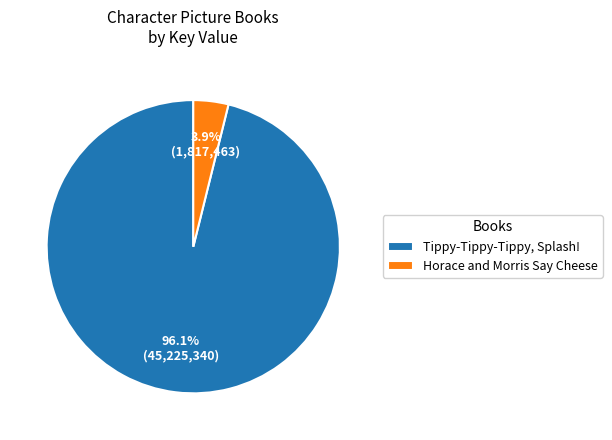

Between Horace and Morris Say Cheese and Tippy-Tippy-Tippy, Splash!, which is larger?

Tippy-Tippy-Tippy, Splash!